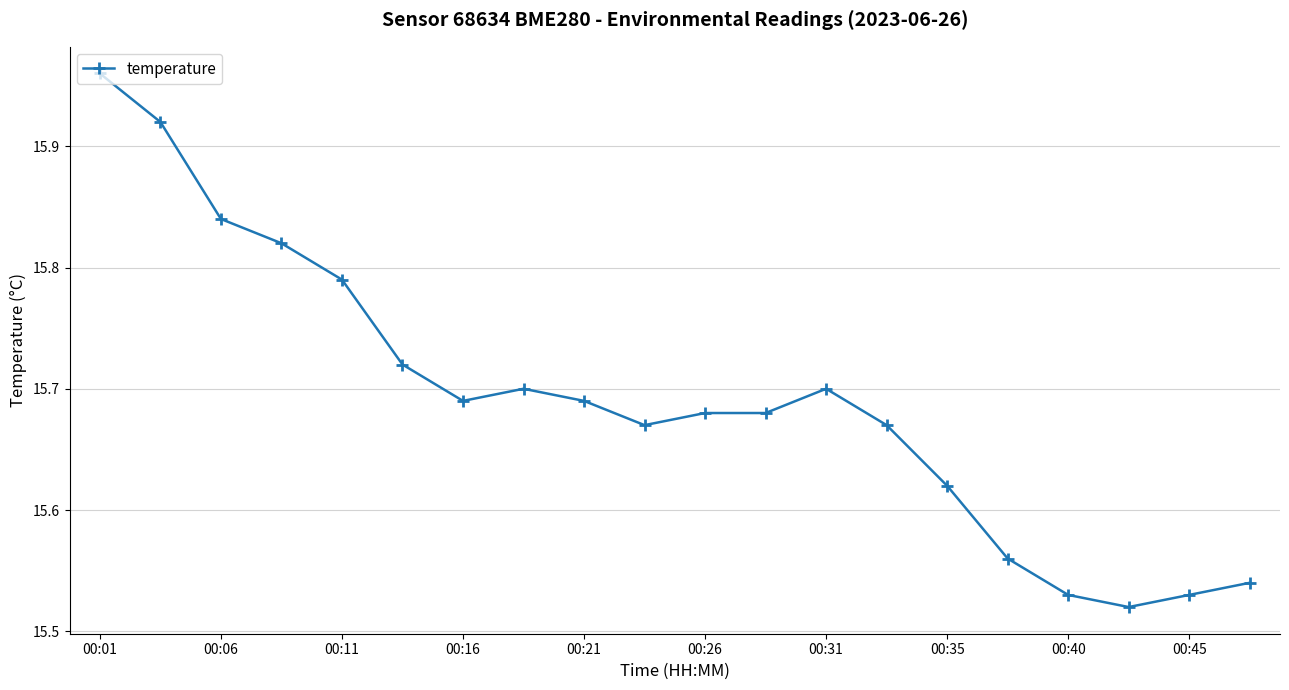

How many lines are shown in the chart?

1